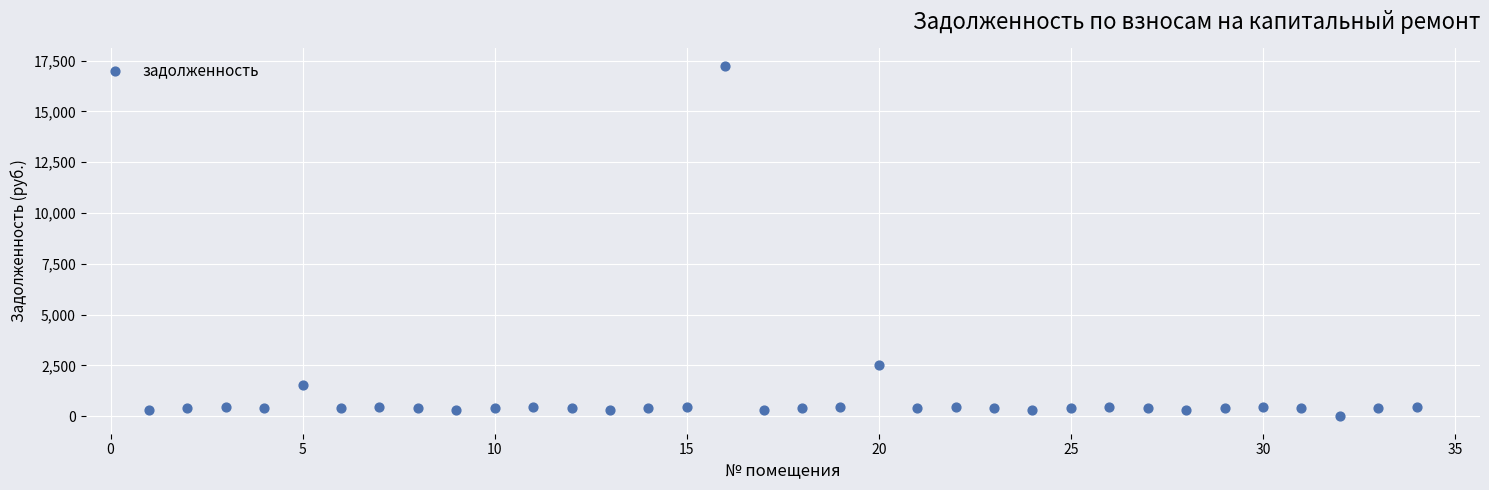

What Y value in the scatter plot is closest to 8616?

2502.7